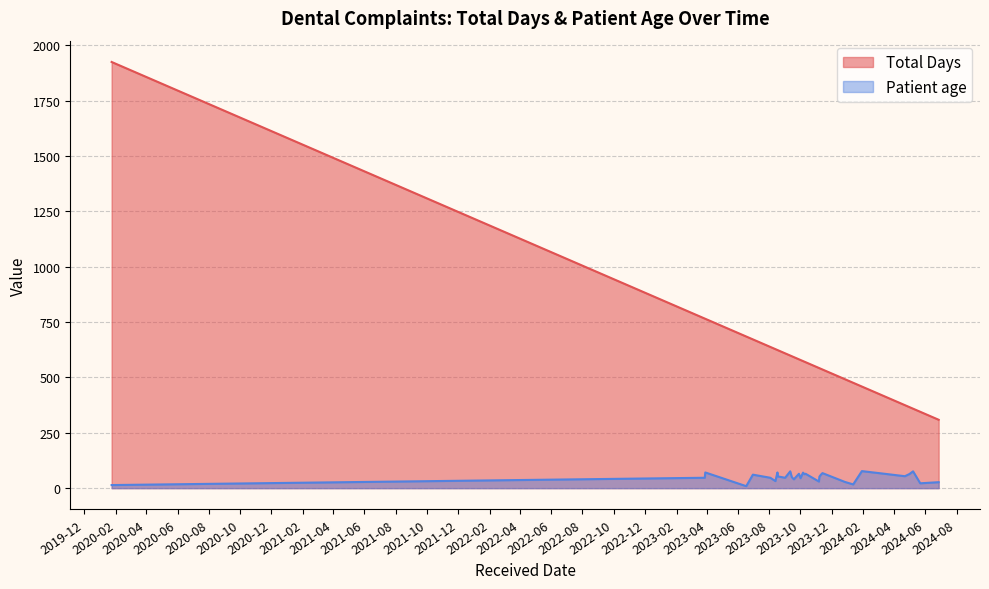

What is the minimum value shown in the chart?

9